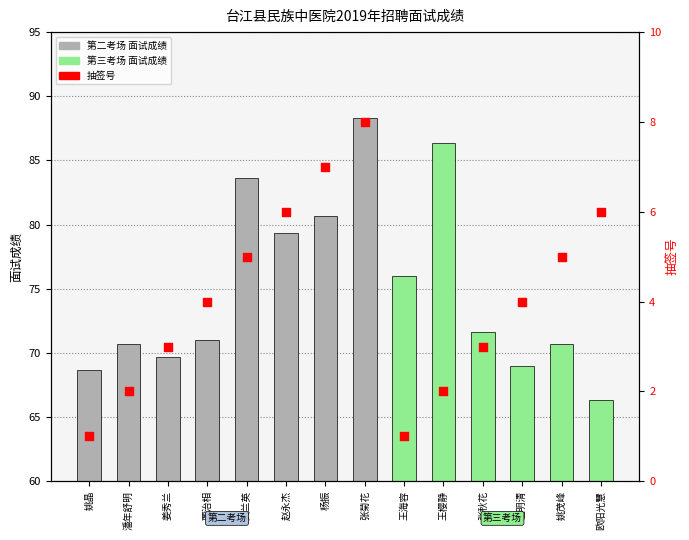

Which series reaches the minimum Y coordinate?

抽签号 (count)